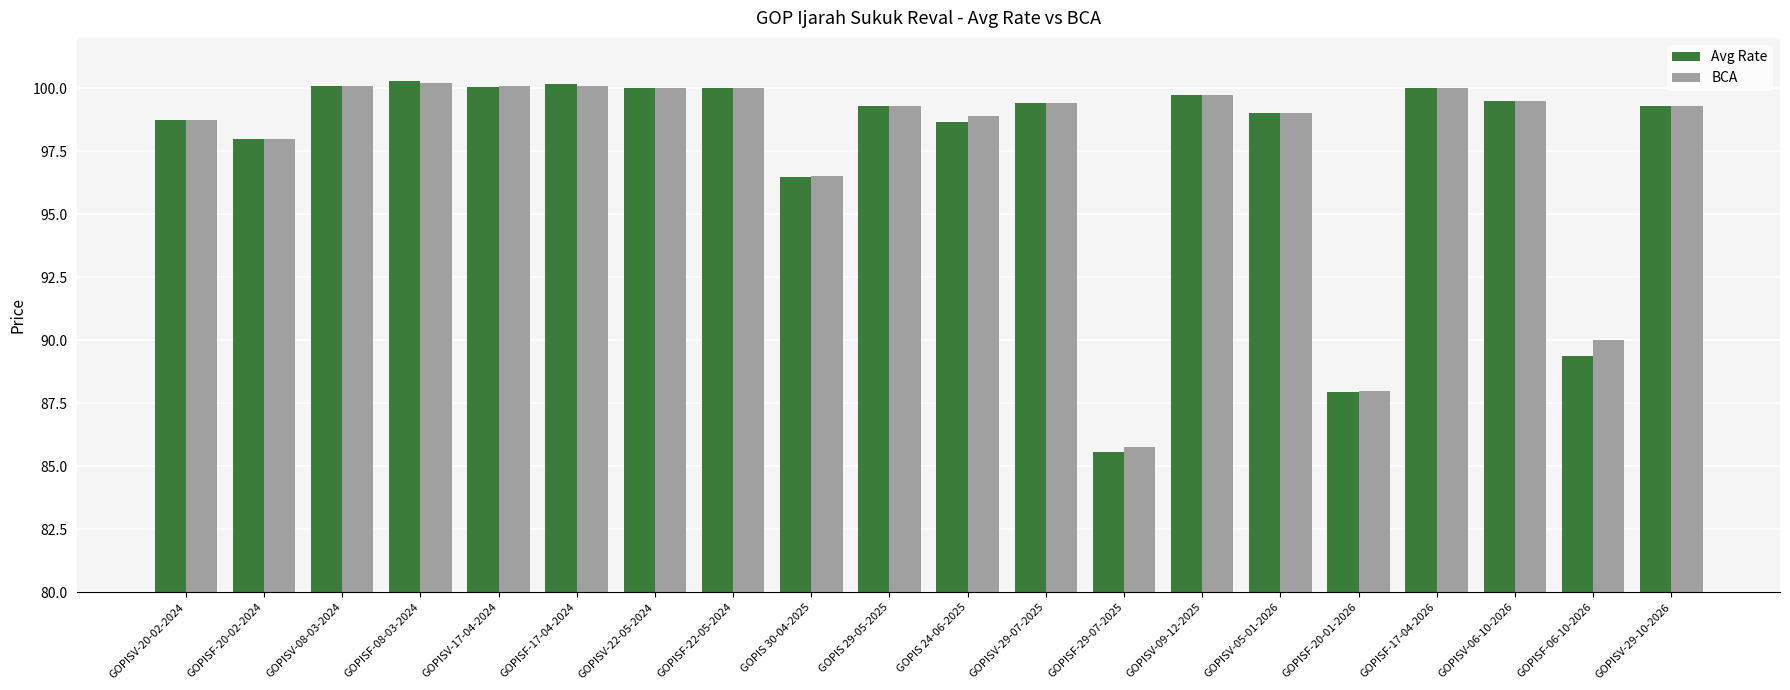

What is the difference between the maximum and minimum values in the Avg Rate series?

14.7